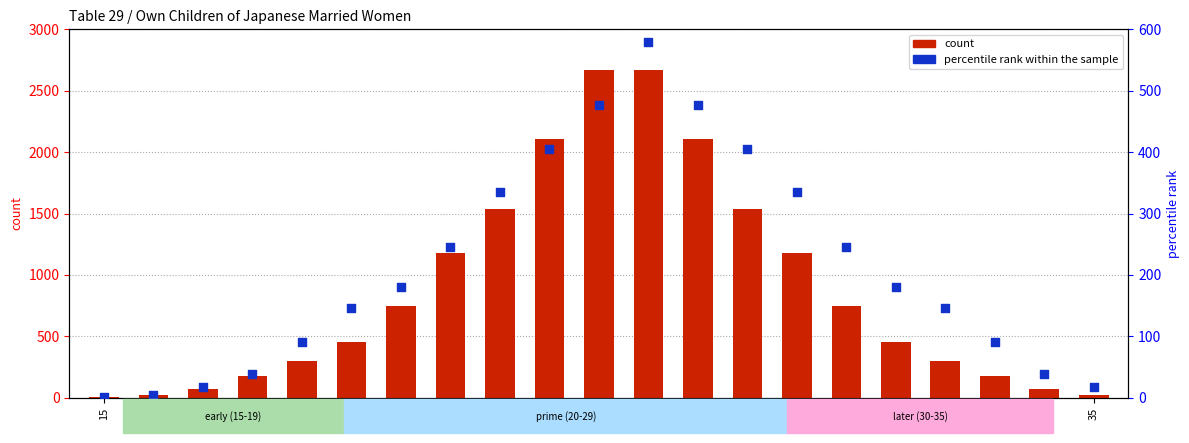

What is the total value across all series at 27?

2581